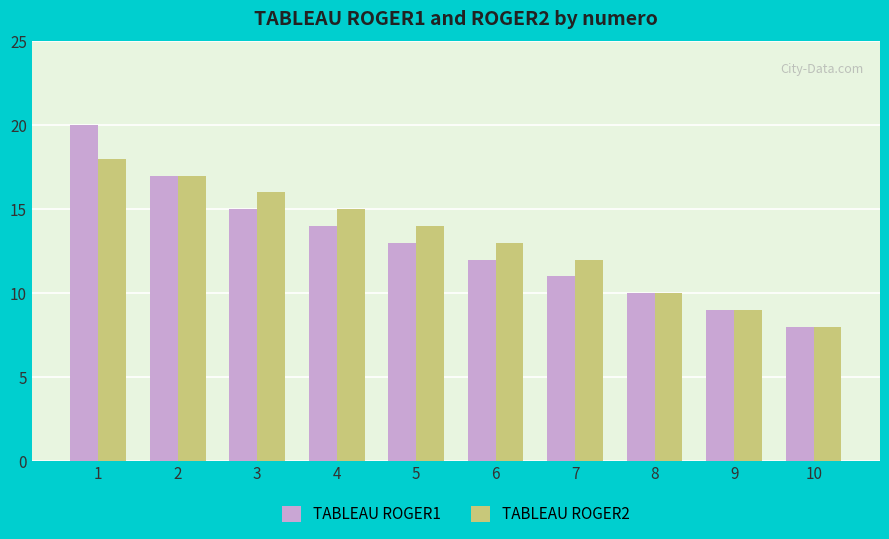

What is the sum of all TABLEAU ROGER1 values?

129